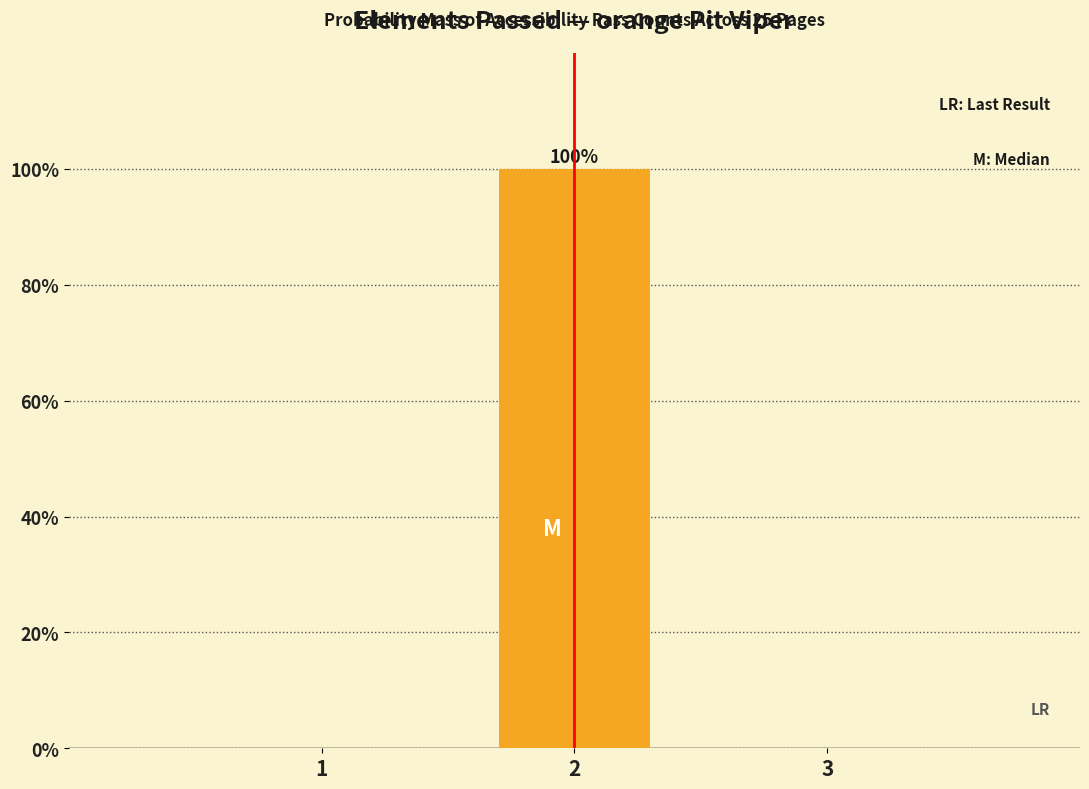

Reading left to right, what are all the values shown in this chart?

1=0	2=100	3=0